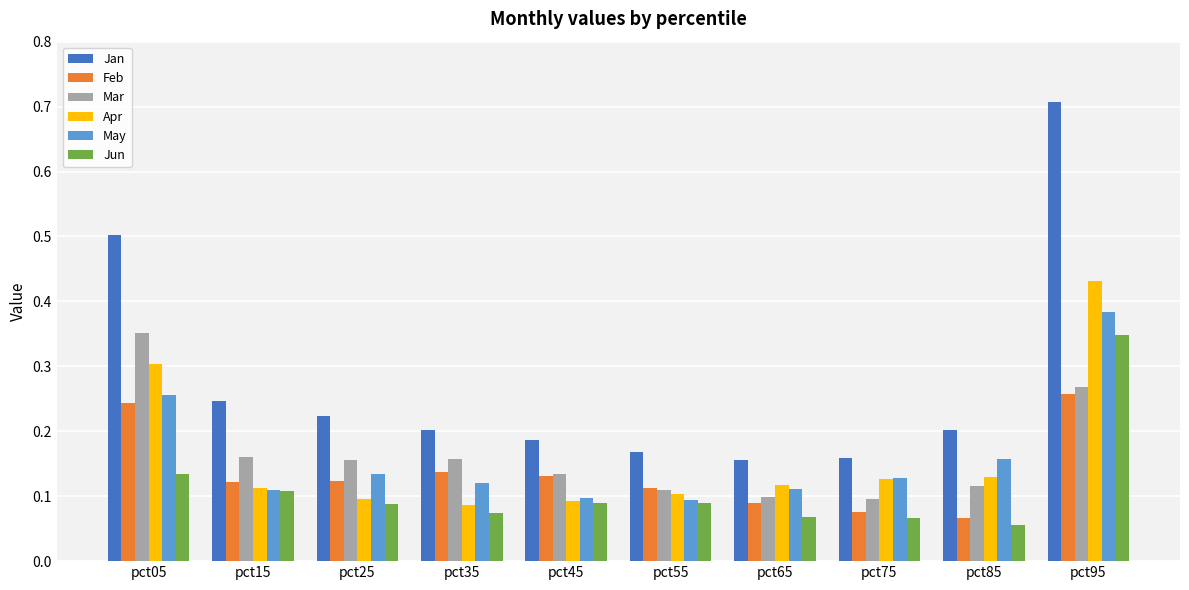

The Mar series shows 0.2 at pct75. True or false?

False